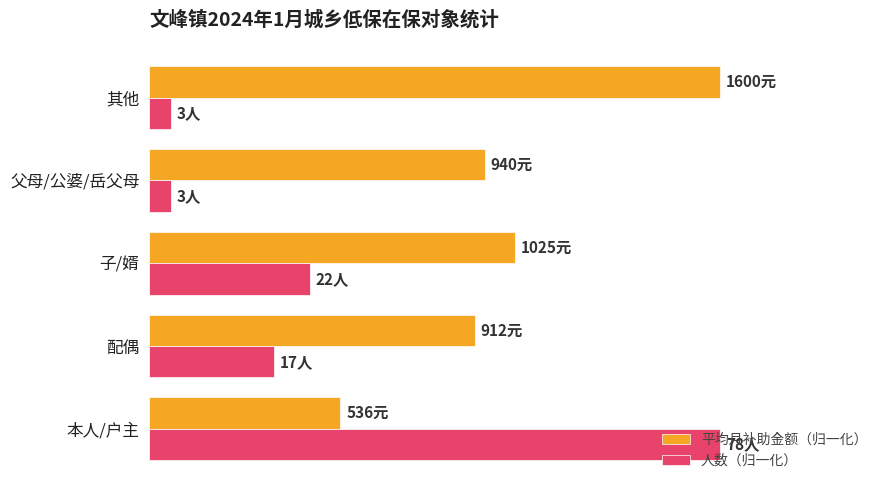

Which series has the largest range (max minus min)?

人数（归一化）